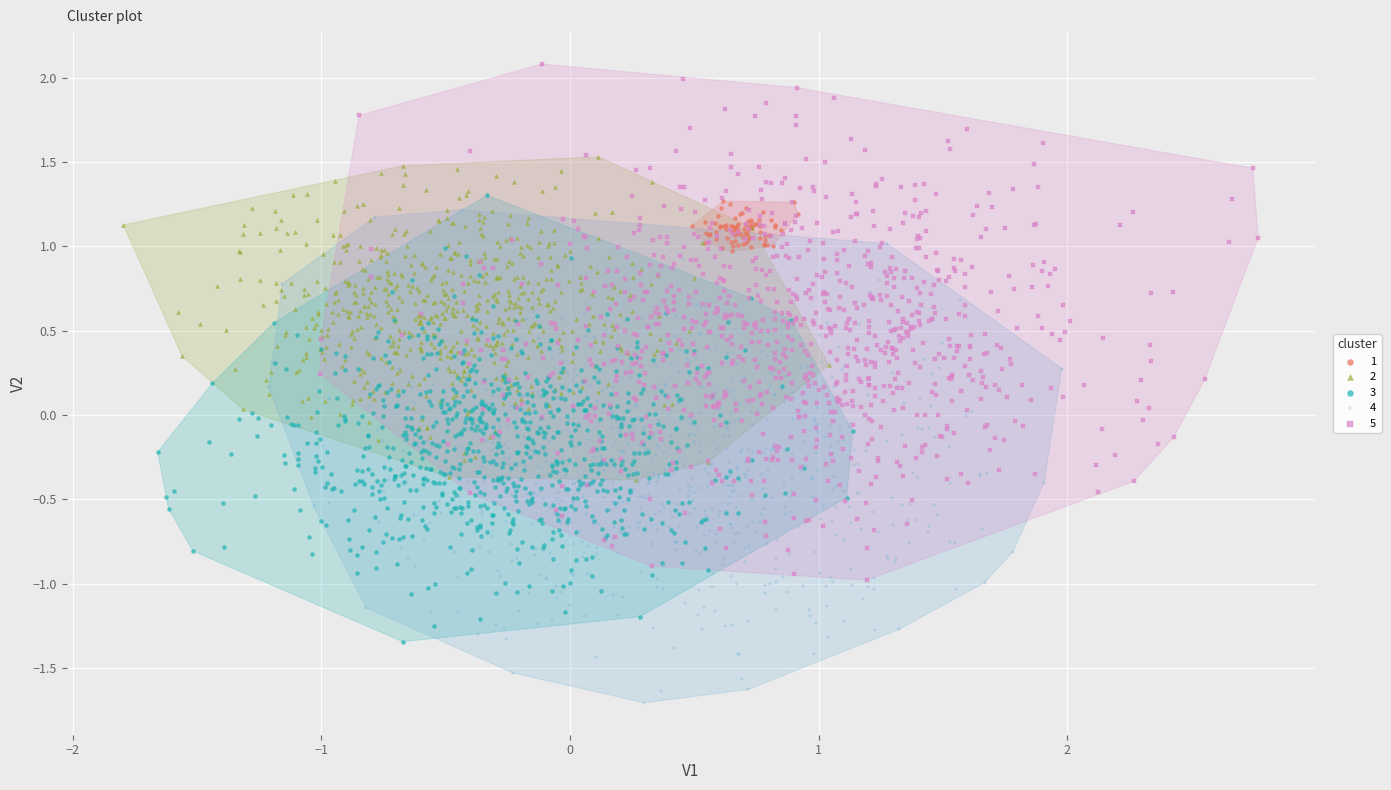

Which series contains the highest Y value?

5